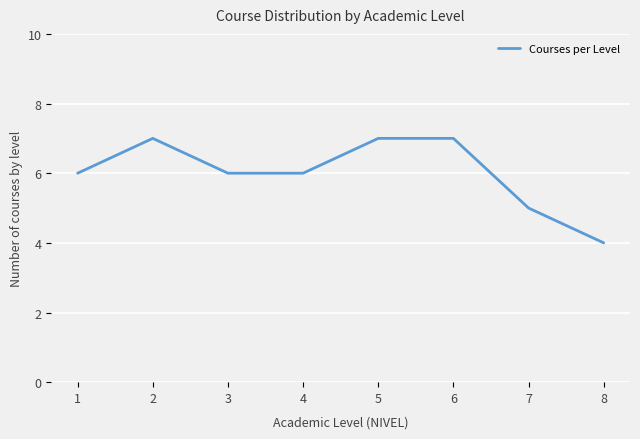

What is the ratio of the value at 6 to the value at 3?

1.2